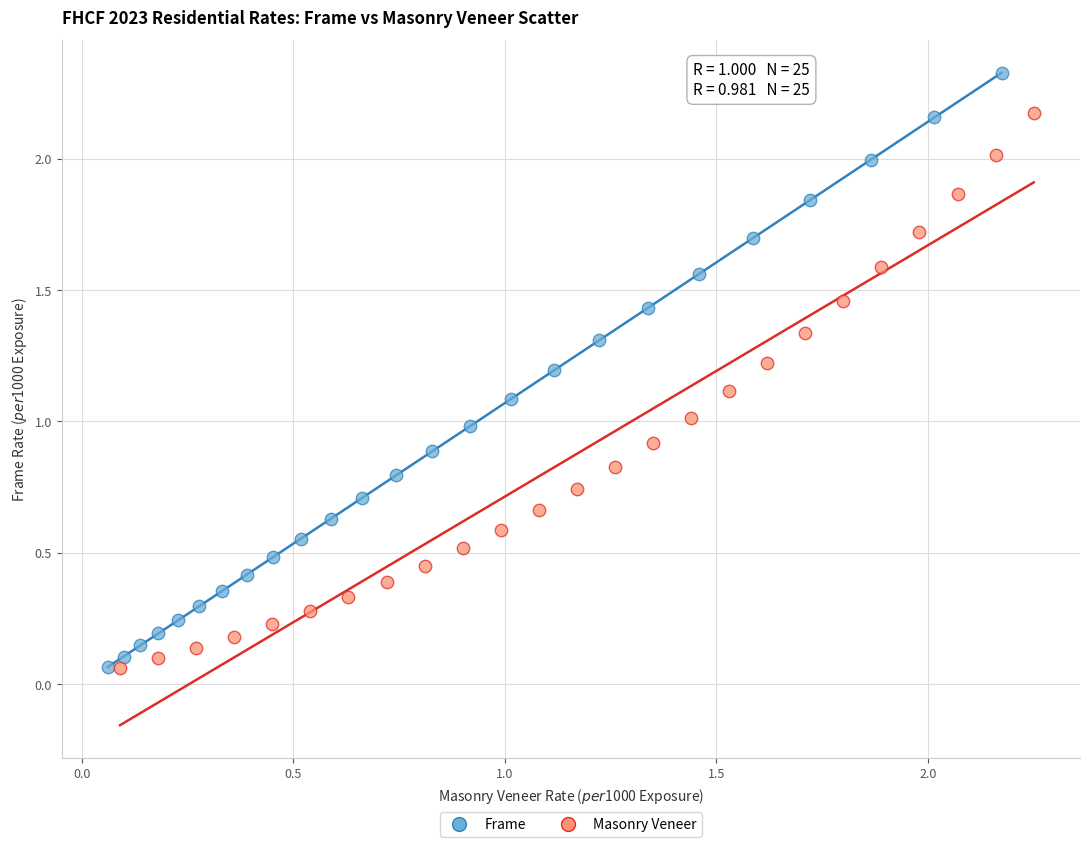

Which series has the widest spread of Y values?

Frame